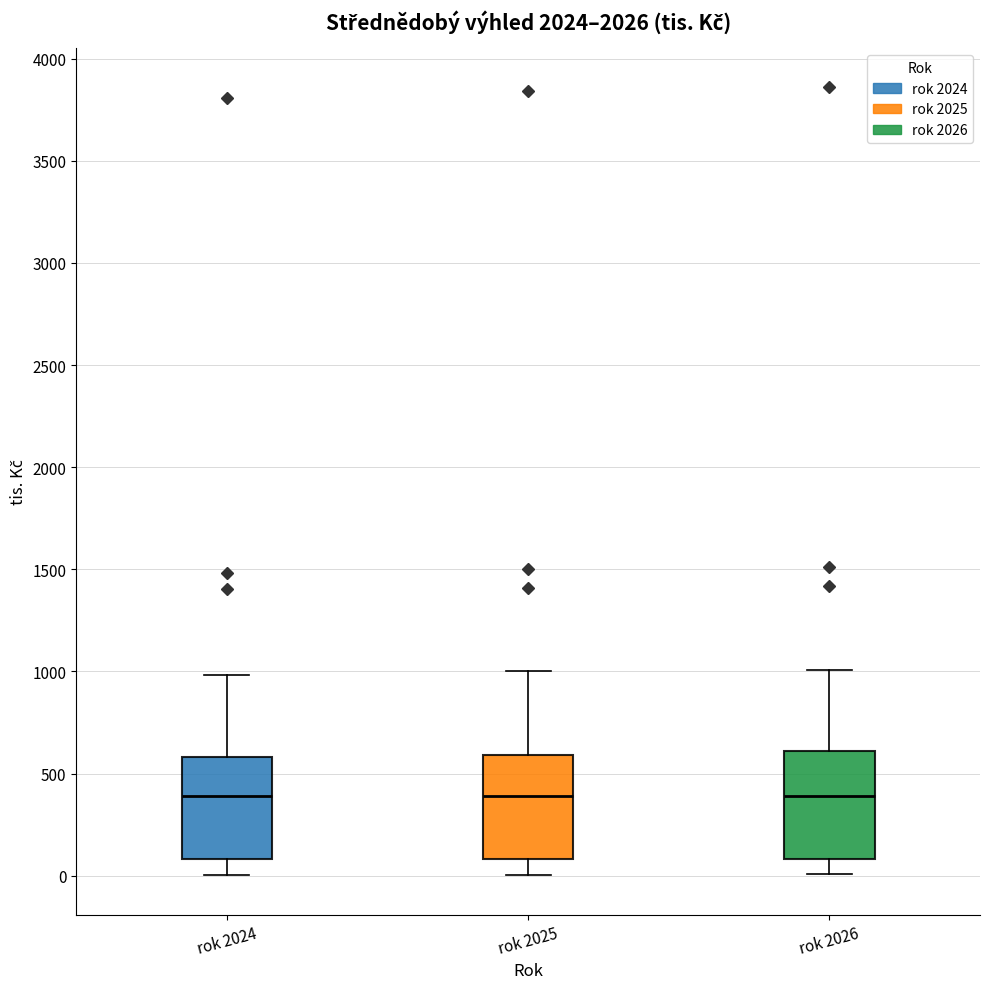

Reading left to right, transcribe this box plot: for each box, give where its median line is, the range the box spans, and where its two whiskers end, as read against the y-axis. The values are not printed on the chart, so give them approximately, as read against the axis.

rok 2024: median 400, box 100 to 600, whiskers 0 to 1000
rok 2025: median 400, box 100 to 600, whiskers 0 to 1000
rok 2026: median 400, box 100 to 600, whiskers 0 to 1000